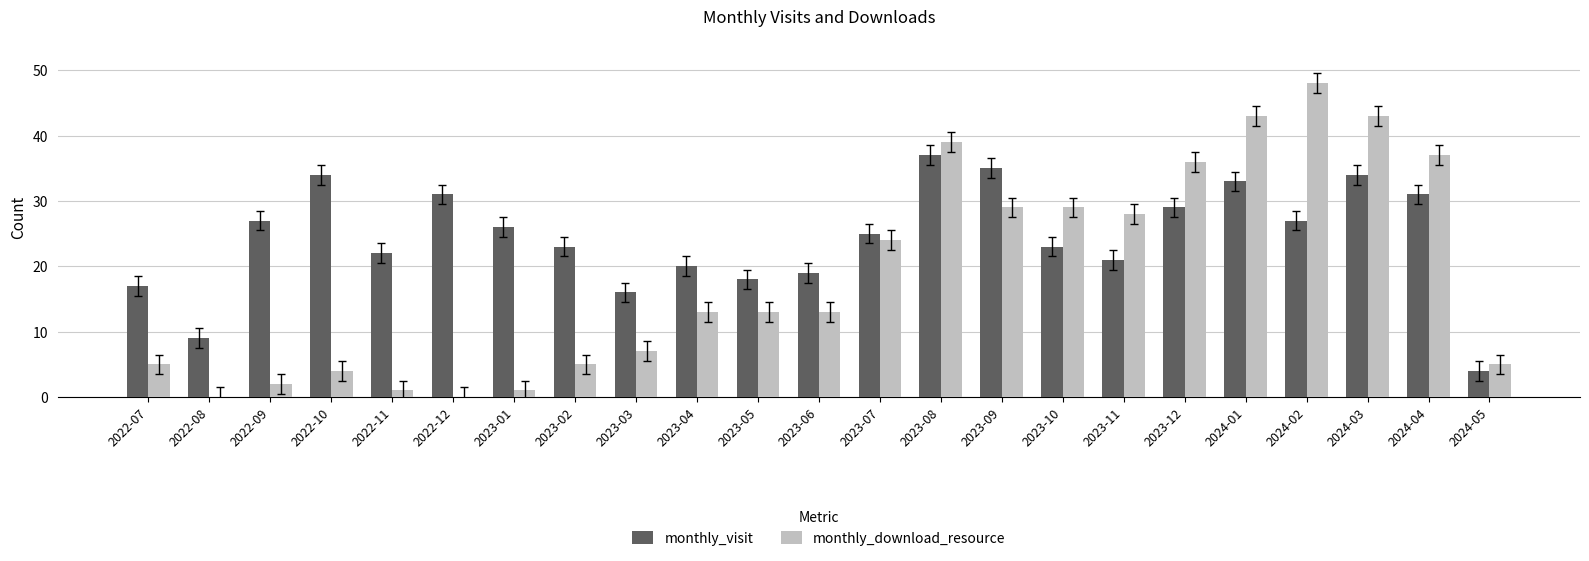

What is the sum of all monthly_download_resource values?

425